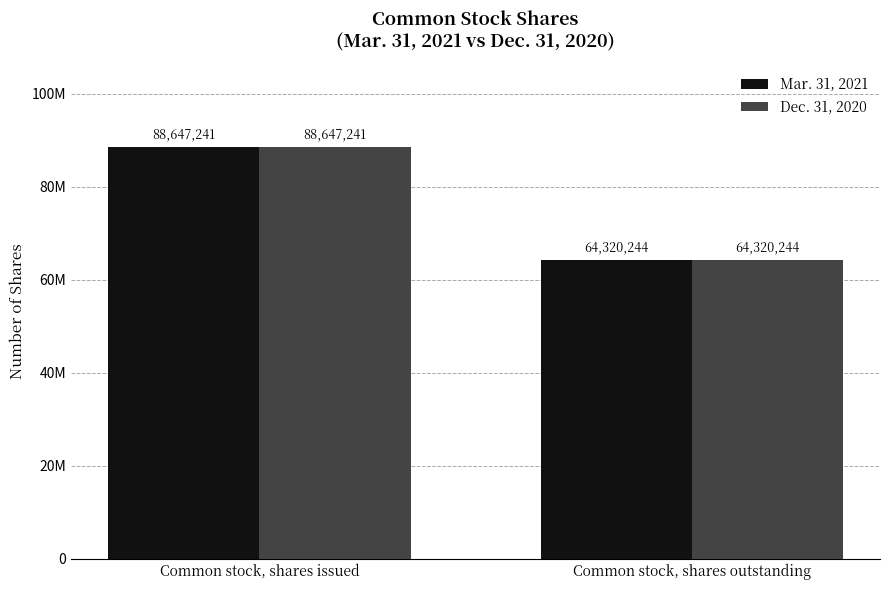

Which label corresponds to the largest value in the chart?

Common stock, shares issued